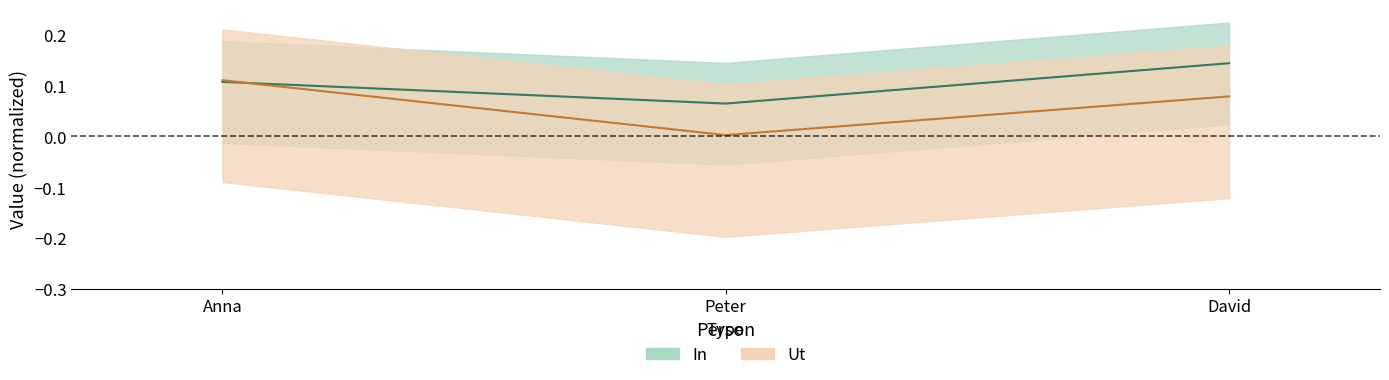

At which label does Ut reach its minimum?

Peter